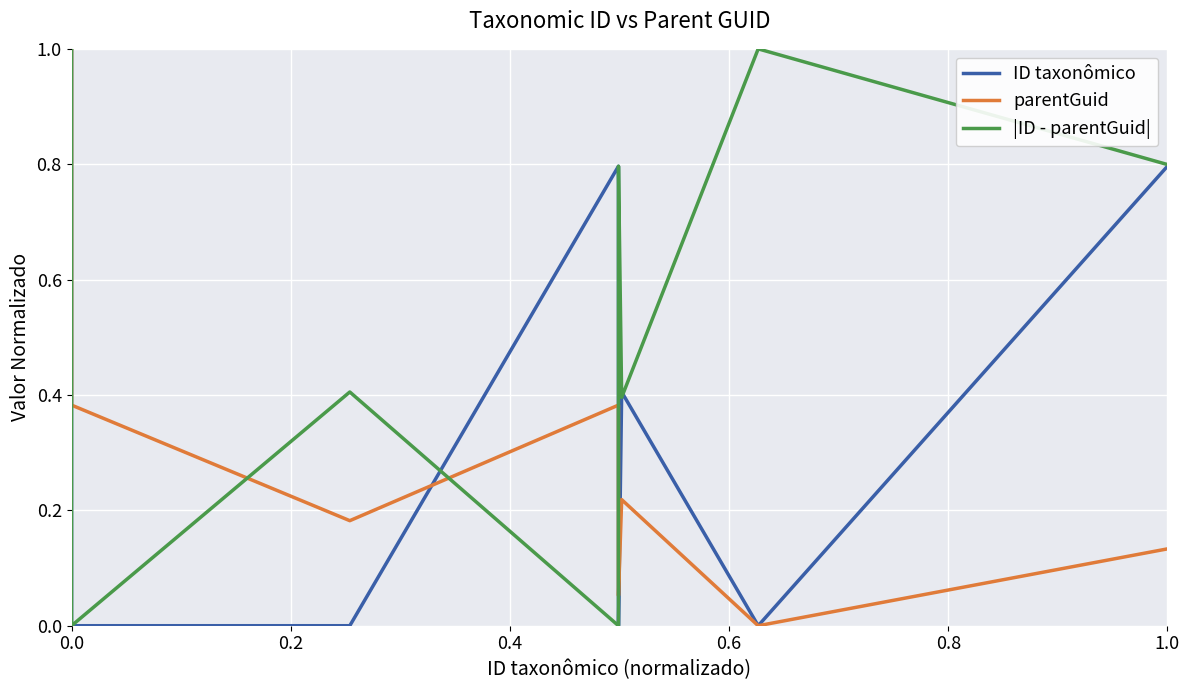

Rank the series by their average value, from highest to lowest.

|ID - parentGuid|, ID taxonômico, parentGuid